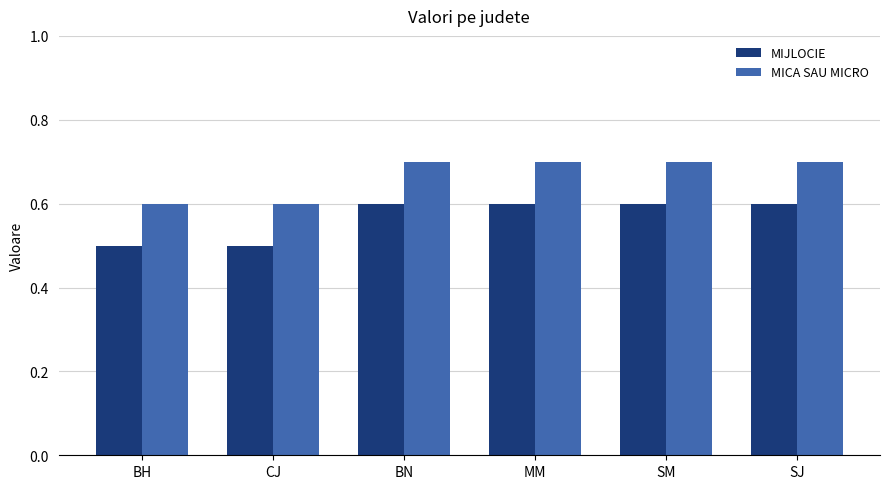

What is the label of the 3rd bar from the left?

BN